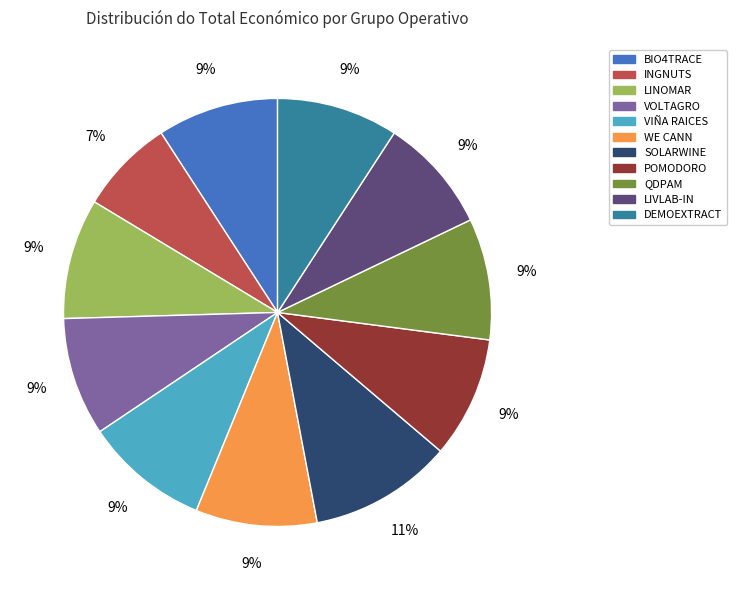

Is there a majority slice in this chart?

No